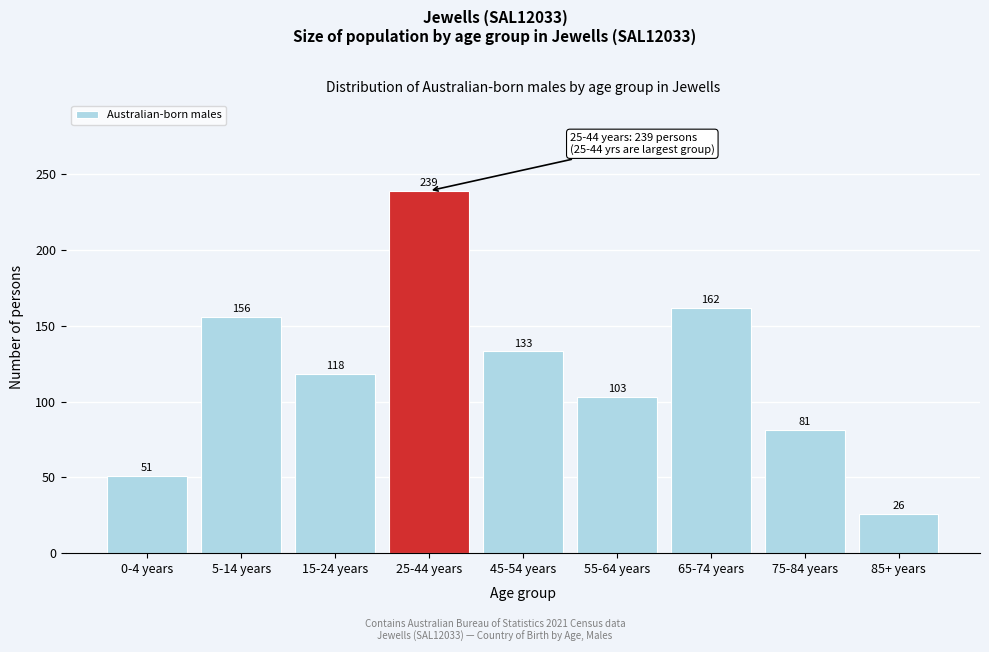

Reading left to right, transcribe all the data shown in this chart.

51	156	118	239	133	103	162	81	26